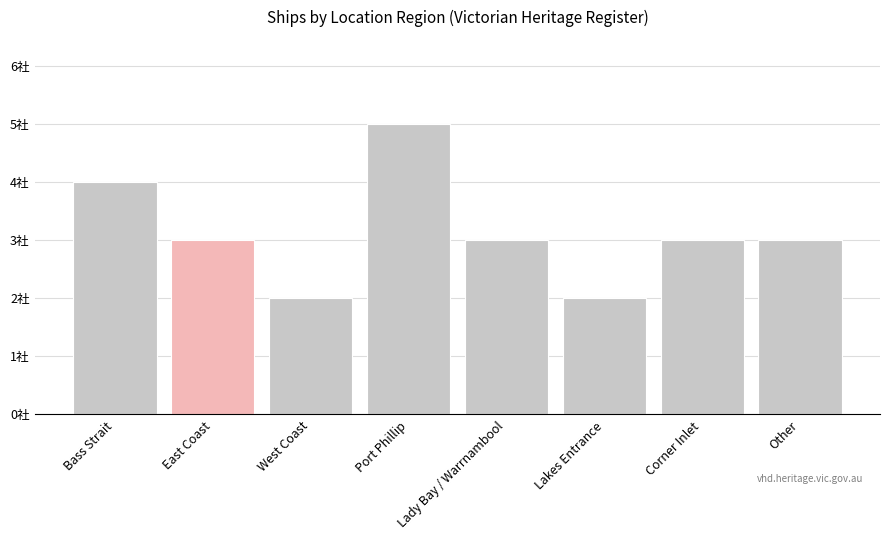

Where does the data first go above 3?

Bass Strait